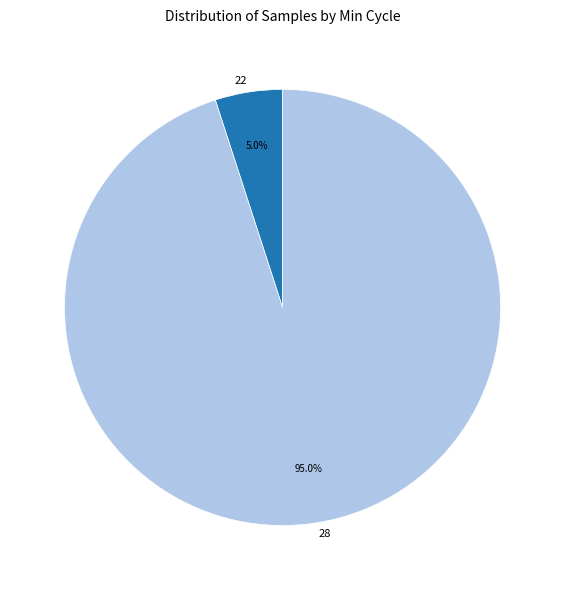

Does 28 represent more than half of the total?

Yes